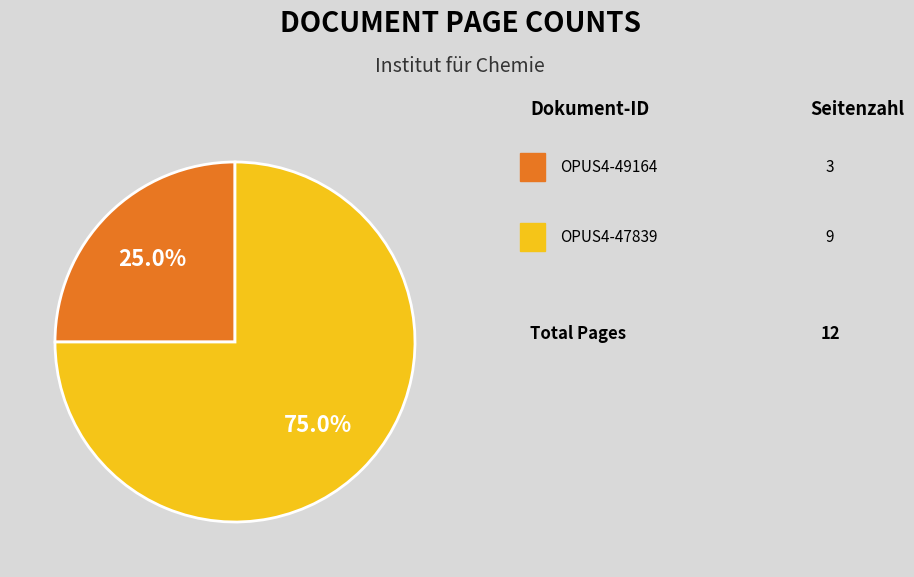

Does any single category account for the majority?

Yes